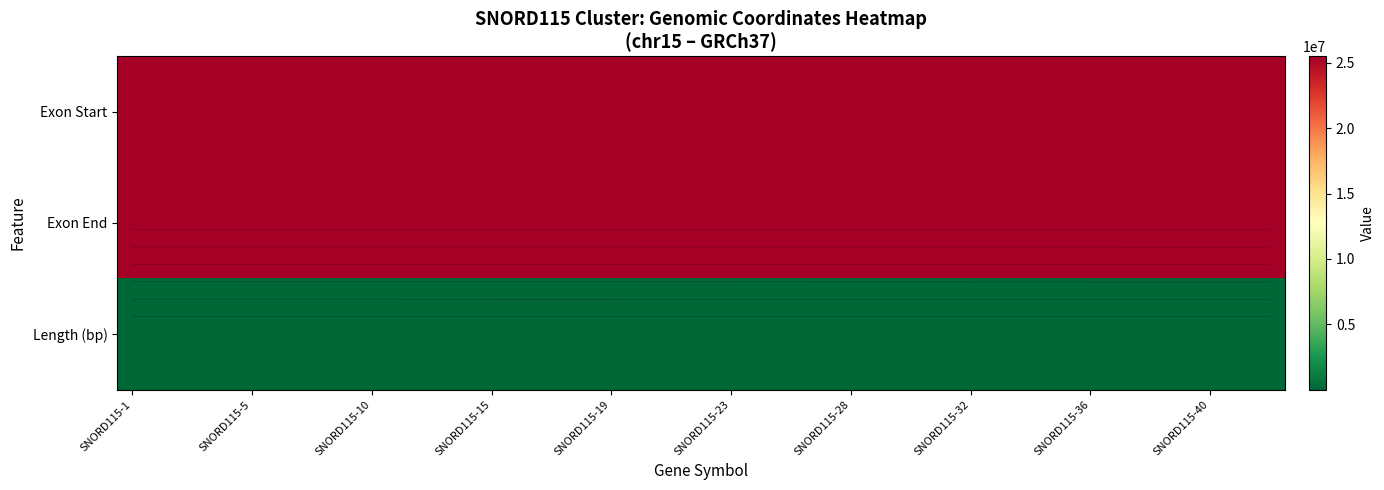

Which series has the widest spread of values?

Exon Start